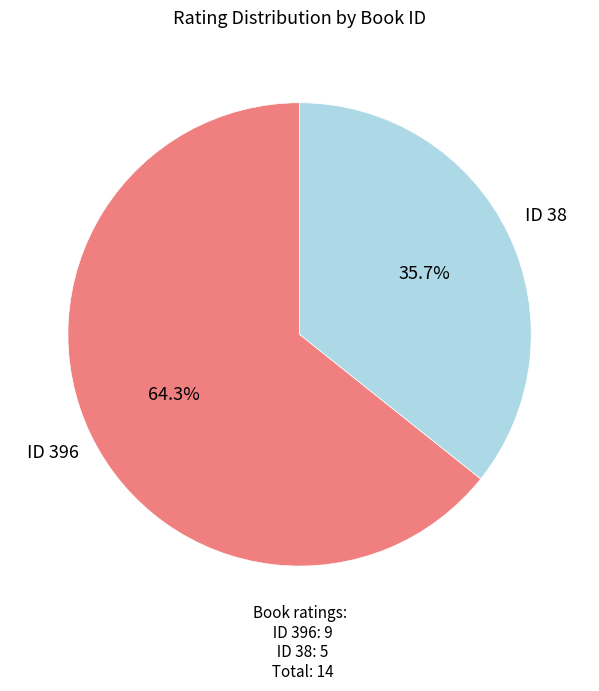

Is there a majority slice in this chart?

Yes